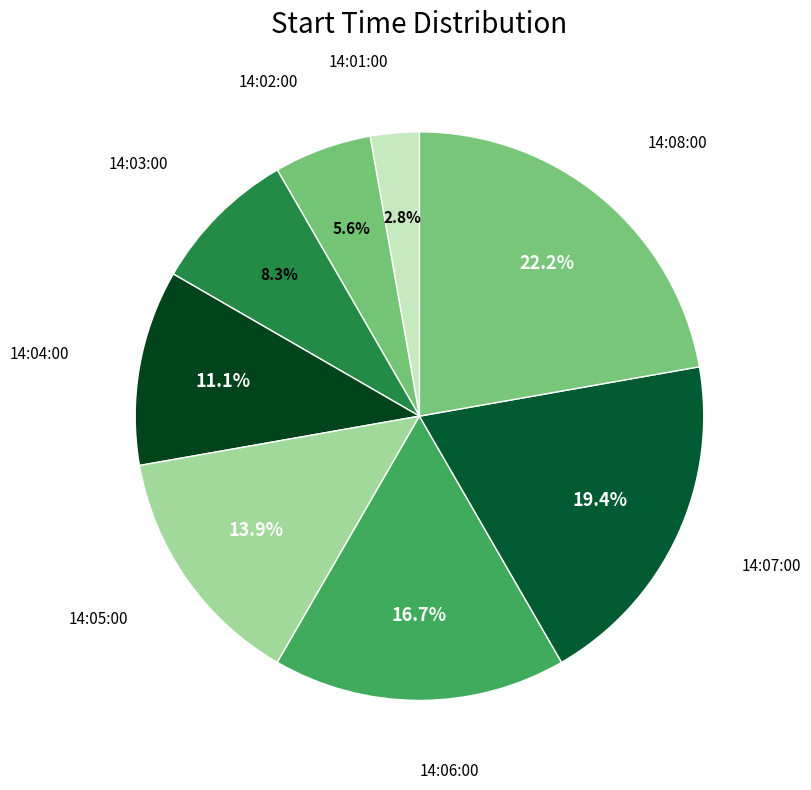

Is there any slice that represents more than half of the pie?

No